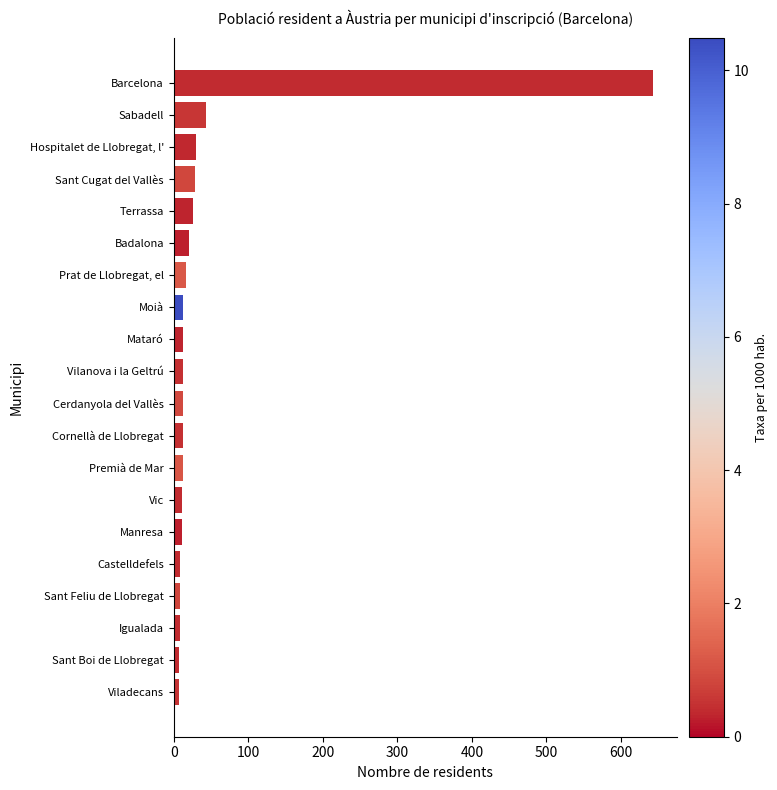

What is the average value?

47